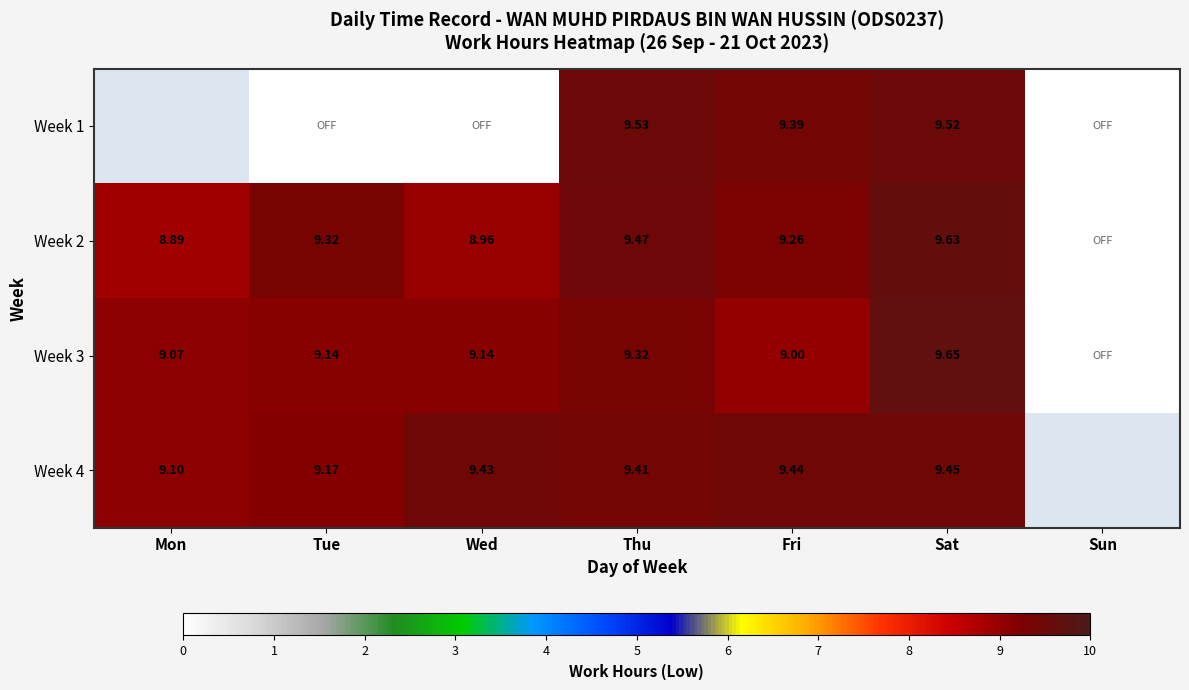

Is the value of Week 2 at Sat greater than the value of Week 3 at Mon?

Yes